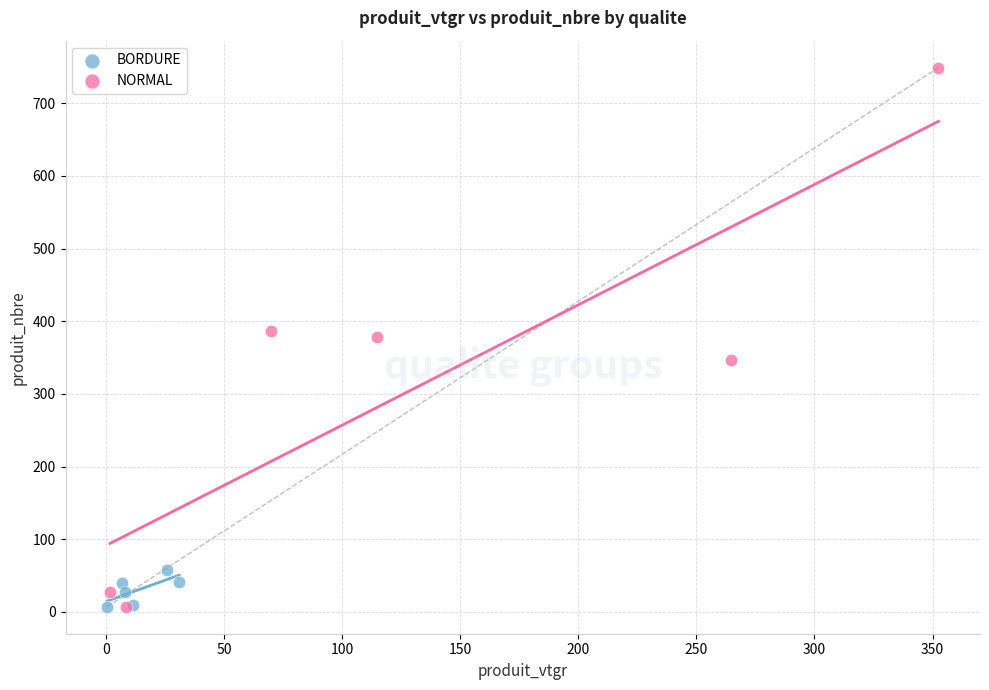

What are all the series names shown in the legend?

BORDURE, NORMAL